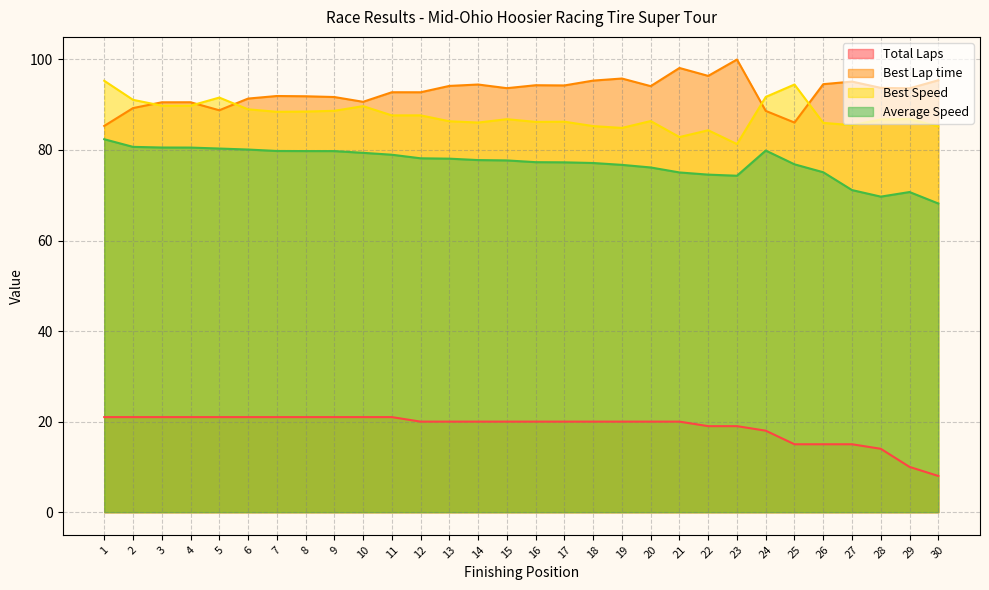

At which label does Average Speed reach its peak?

1